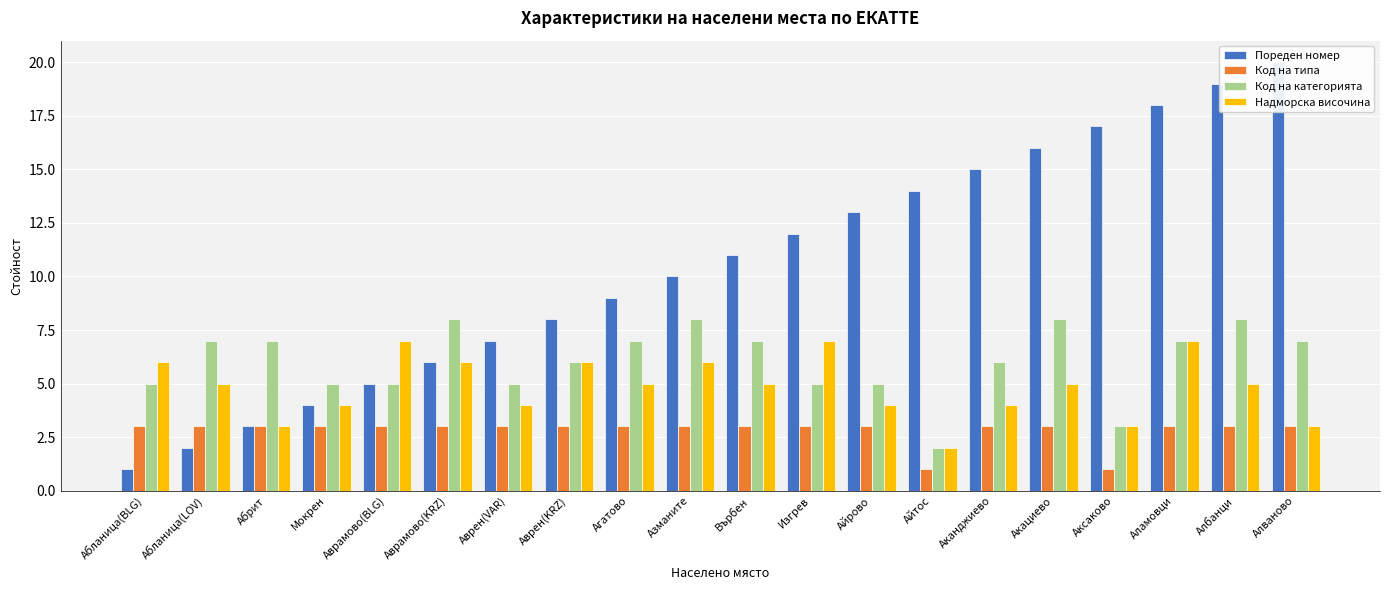

List the labels in order of Код на категорията value, smallest first.

Айтос, Аксаково, Абланица(BLG), Мокрен, Аврамово(BLG), Аврен(VAR), Изгрев, Айрово, Аврен(KRZ), Аканджиево, Абланица(LOV), Абрит, Агатово, Върбен, Аламовци, Алваново, Аврамово(KRZ), Азманите, Акациево, Албанци